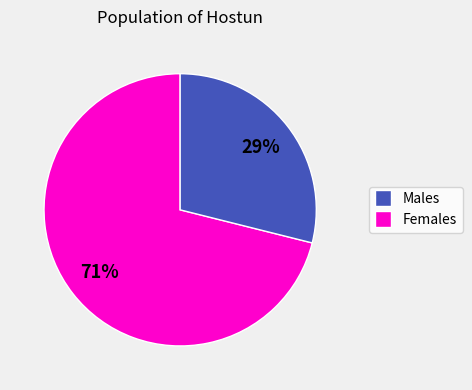

To the nearest percent, what is the difference between the largest and smallest slice percentages?

42%